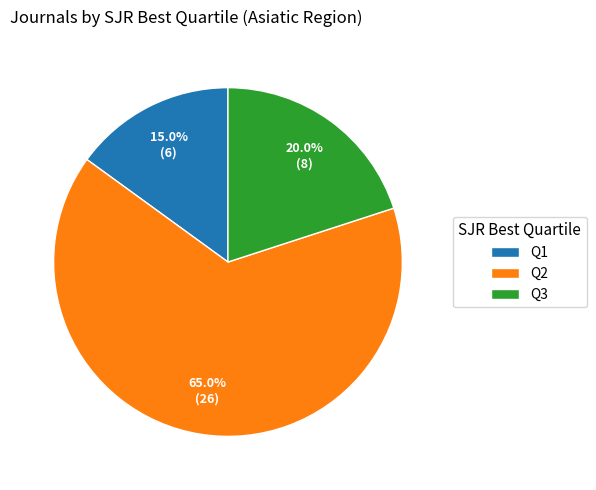

Does Q1 represent more than half of the total?

No